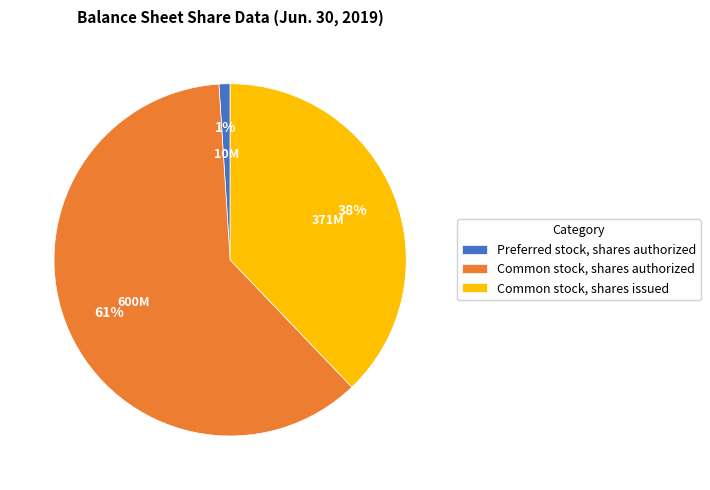

True or false: Common stock, shares authorized accounts for 73% of the total.

False